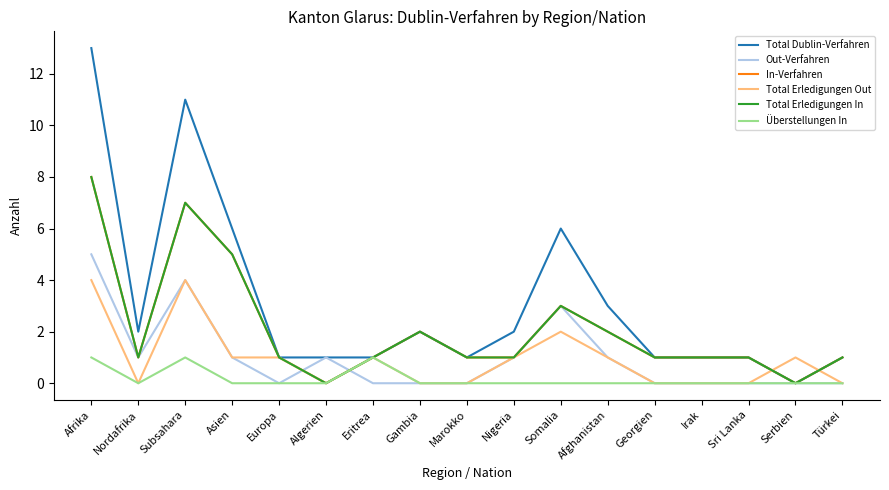

At which category is the sum across all series the highest?

Afrika